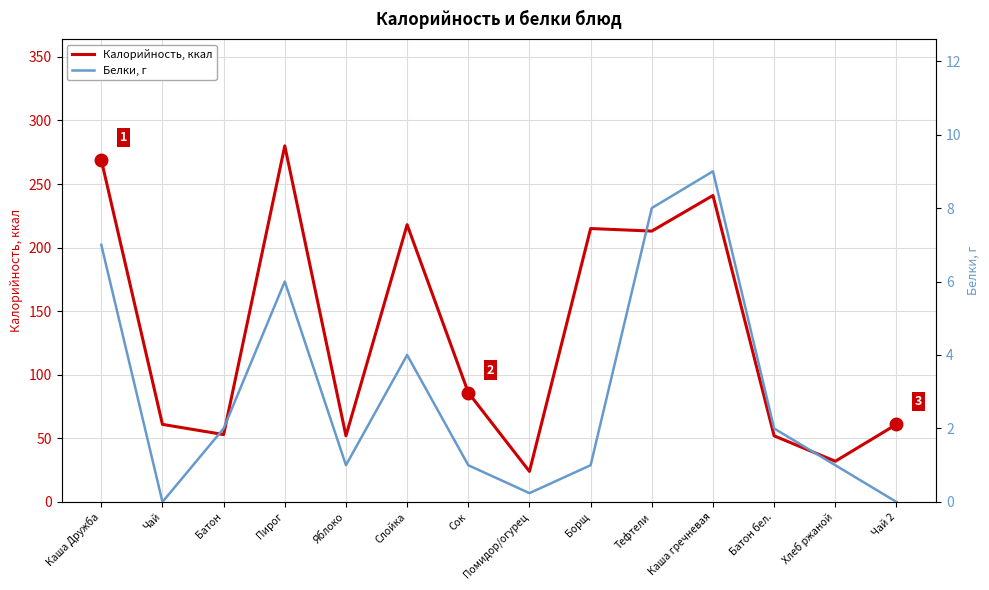

What are all the series names shown in the legend?

Калорийность, ккал, Белки, г